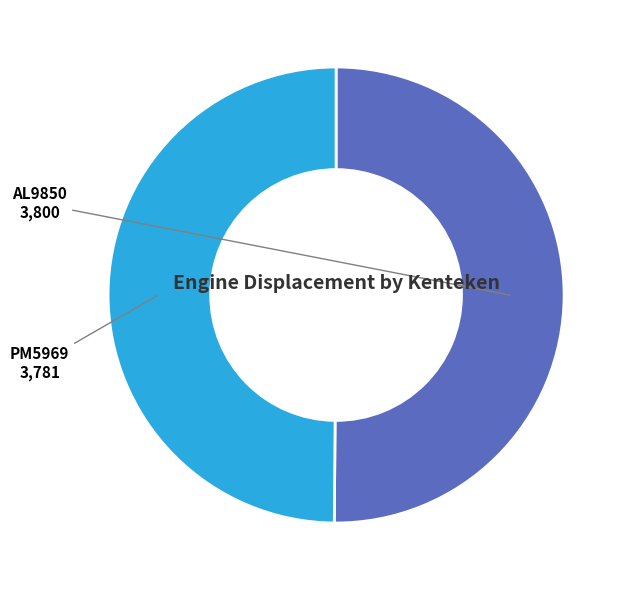

Combined, do AL9850 and PM5969 account for over 50%?

Yes